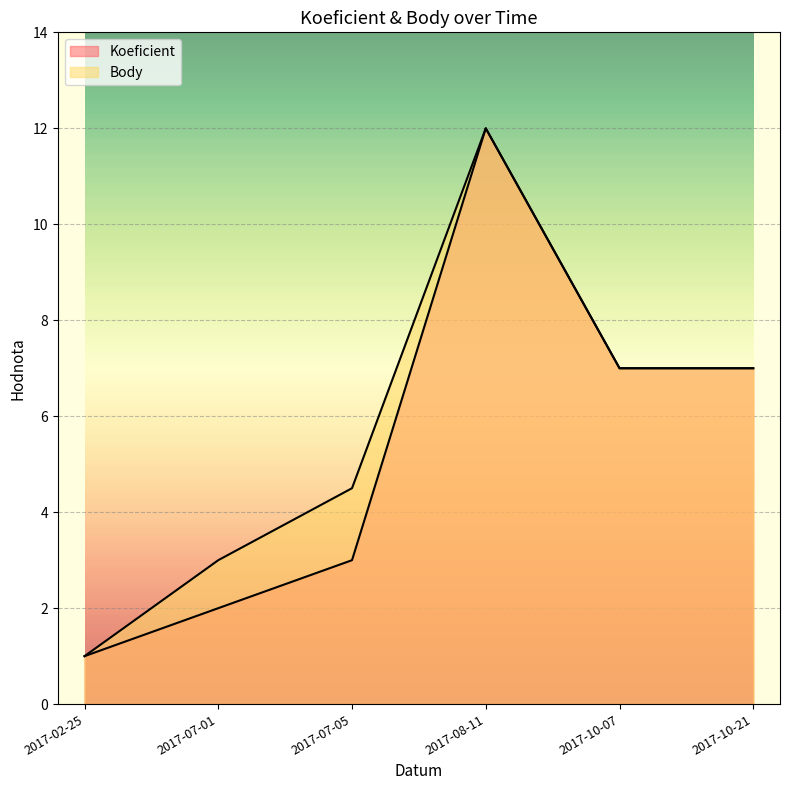

At how many categories does at least one series exceed 5?

3